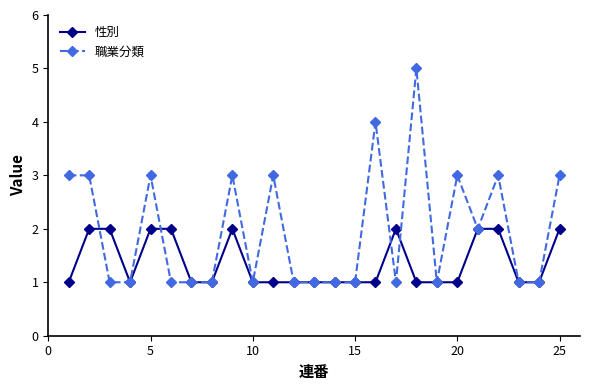

How many lines are shown in the chart?

2